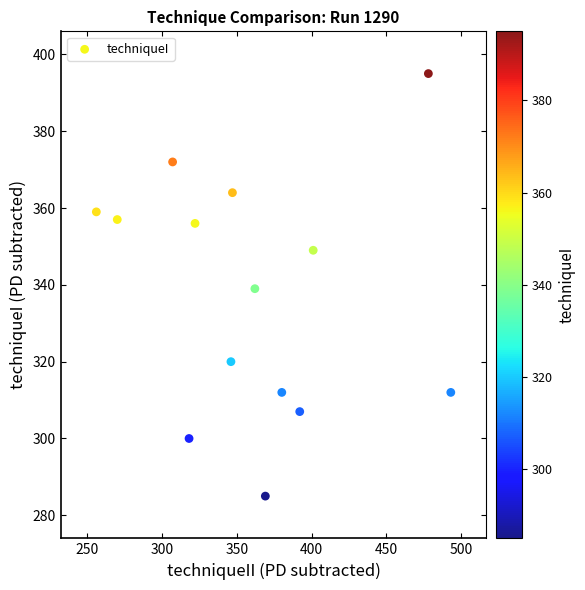

List the coordinates of all points as (Y, X) pairs, reading left to right.

(359, 256)  (357, 270)  (372, 307)  (300, 318)  (356, 322)  (320, 346)  (364, 347)  (339, 362)  (285, 369)  (312, 380)  (307, 392)  (349, 401)  (395, 478)  (312, 493)